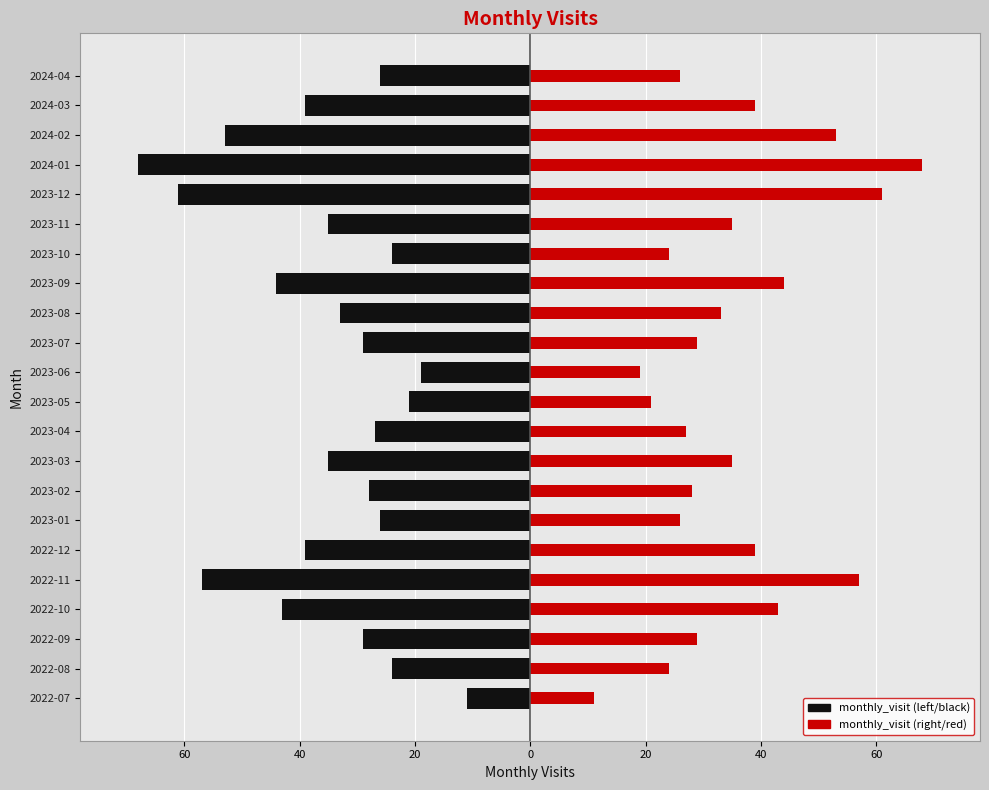

What is the minimum value shown in the chart?

-68